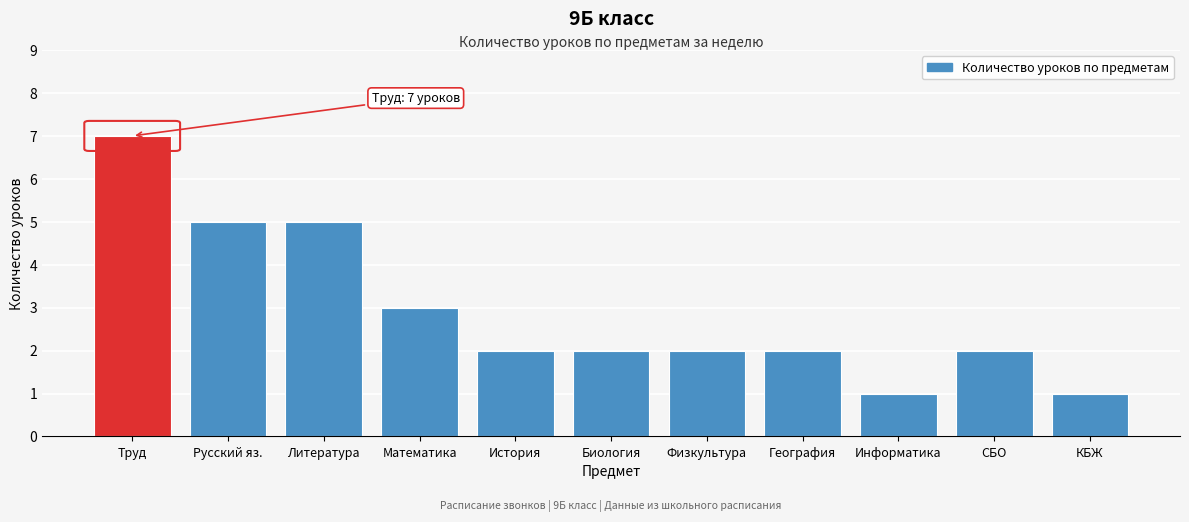

Reading left to right, list all the values displayed in this chart.

Труд=7	Русский яз.=5	Литература=5	Математика=3	История=2	Биология=2	Физкультура=2	География=2	Информатика=1	СБО=2	КБЖ=1